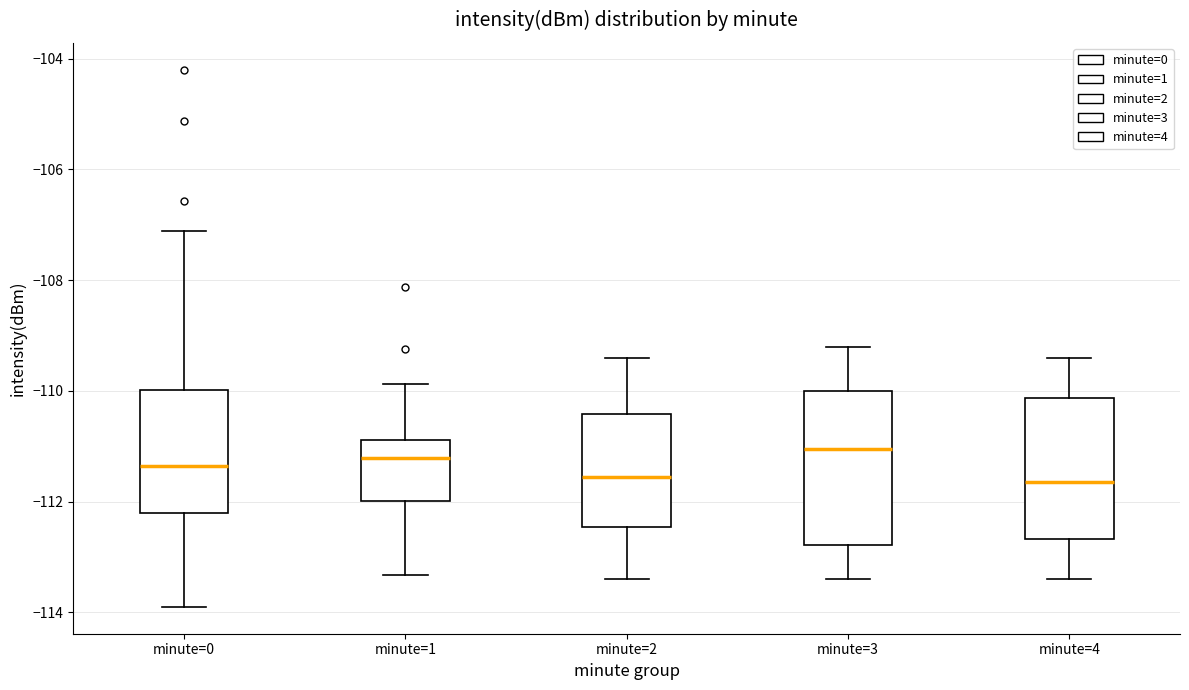

Reading left to right, transcribe this box plot: for each box, give where its median line is, the range the box spans, and where its two whiskers end, as read against the y-axis. The values are not printed on the chart, so give them approximately, as read against the axis.

minute=0: median -111.4, box -112.2 to -110.0, whiskers -113.8 to -107.2
minute=1: median -111.2, box -112.0 to -110.8, whiskers -113.4 to -109.8
minute=2: median -111.6, box -112.4 to -110.4, whiskers -113.4 to -109.4
minute=3: median -111.0, box -112.8 to -110.0, whiskers -113.4 to -109.2
minute=4: median -111.6, box -112.6 to -110.2, whiskers -113.4 to -109.4